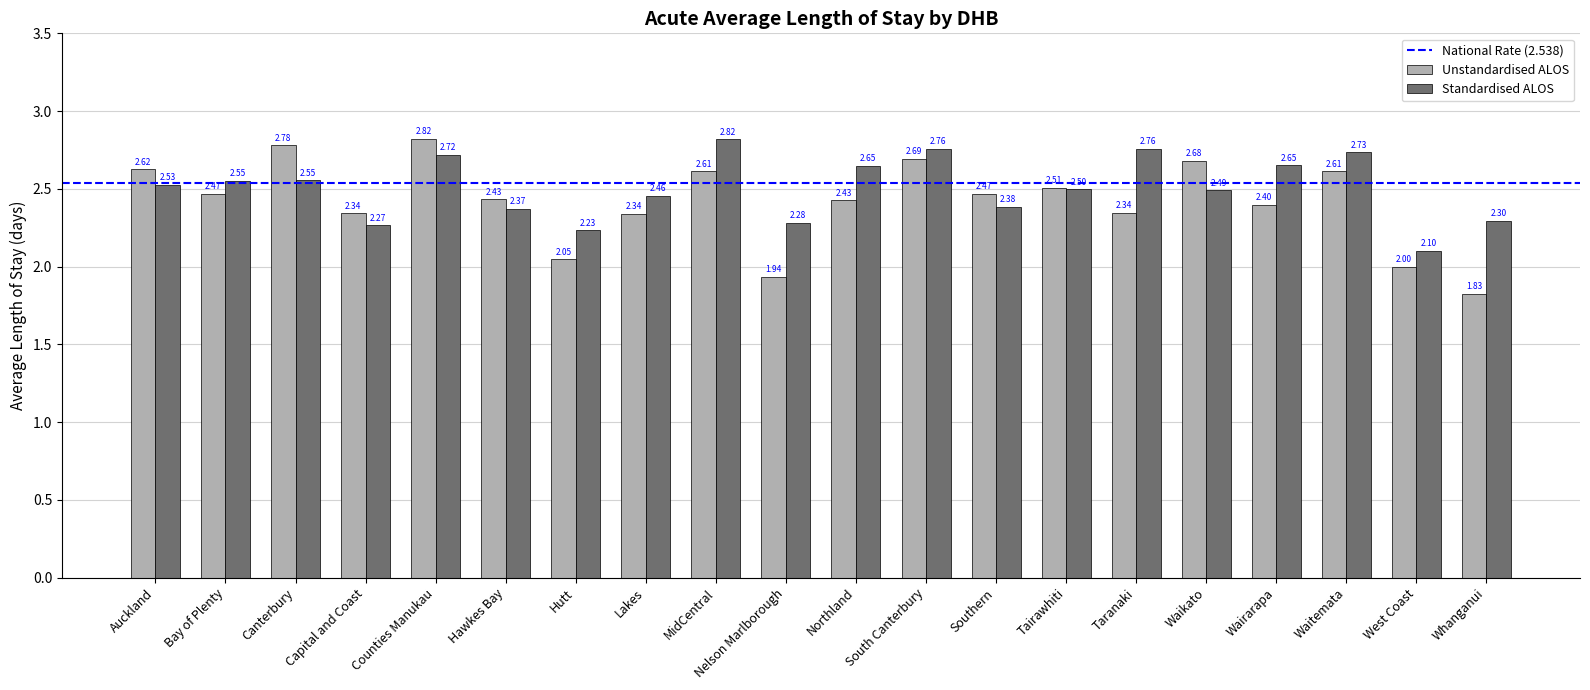

Which series has the largest total across all categories?

Standardised ALOS